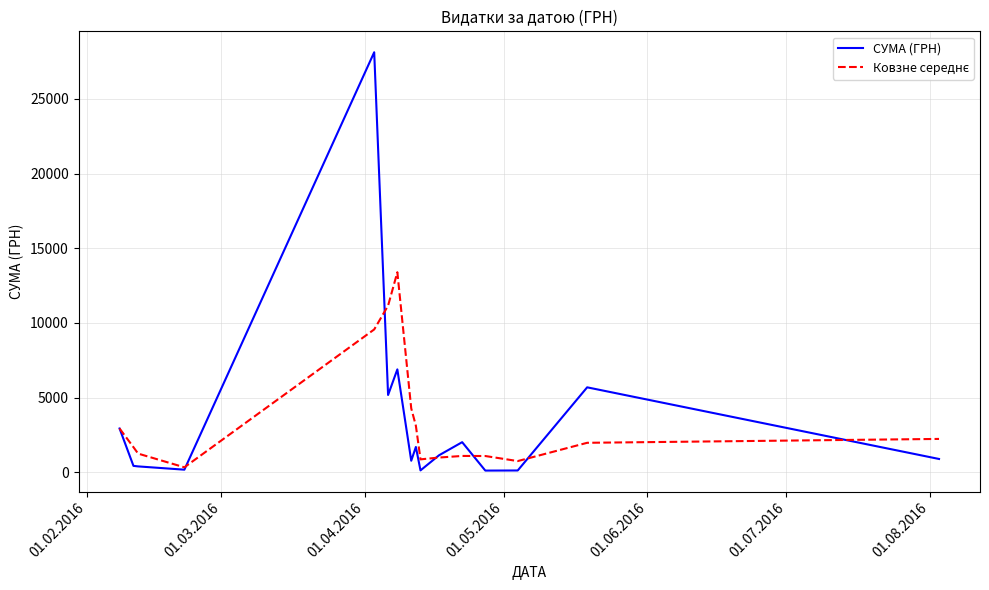

Count the number of categories in the chart.

16